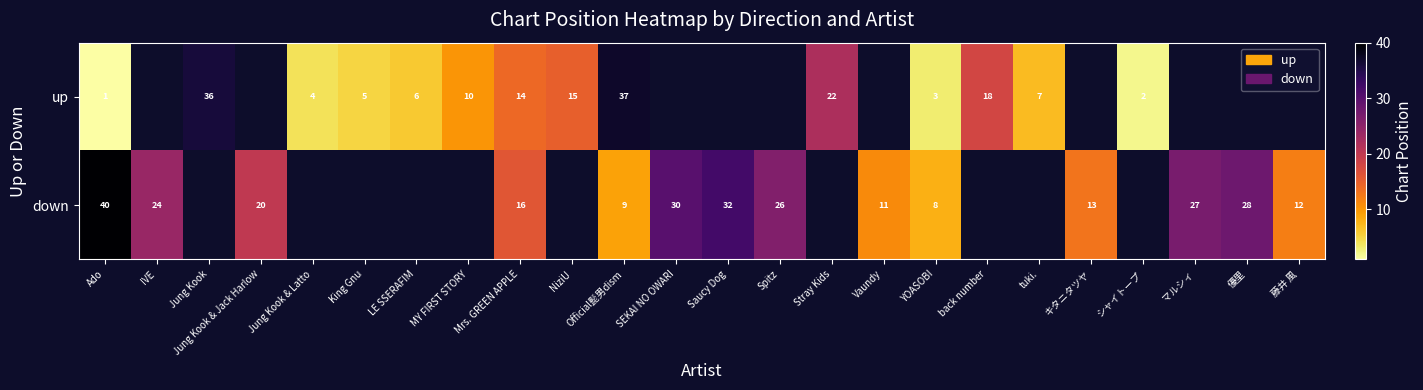

The up series shows 7 at tuki.. True or false?

True